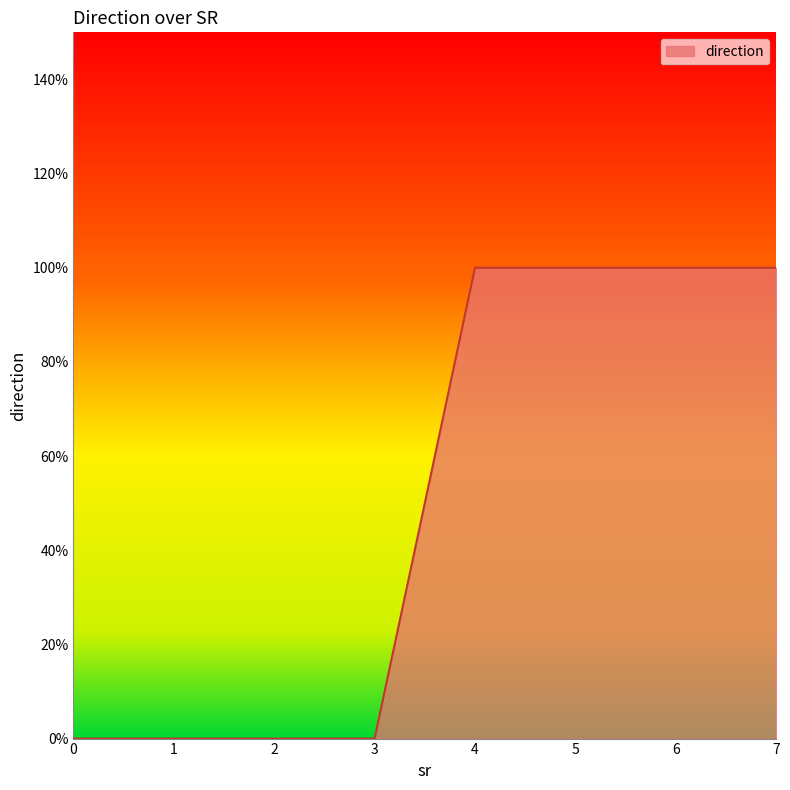

The value at 2 is 0. True or false?

False